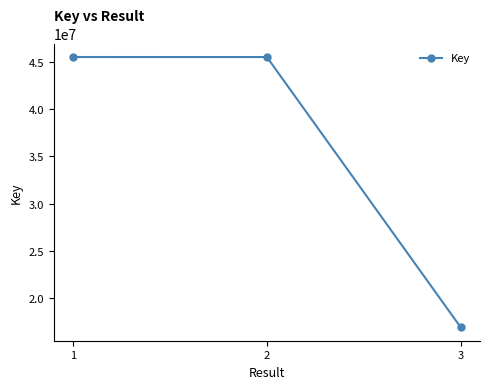

How many data points does each series have?

3